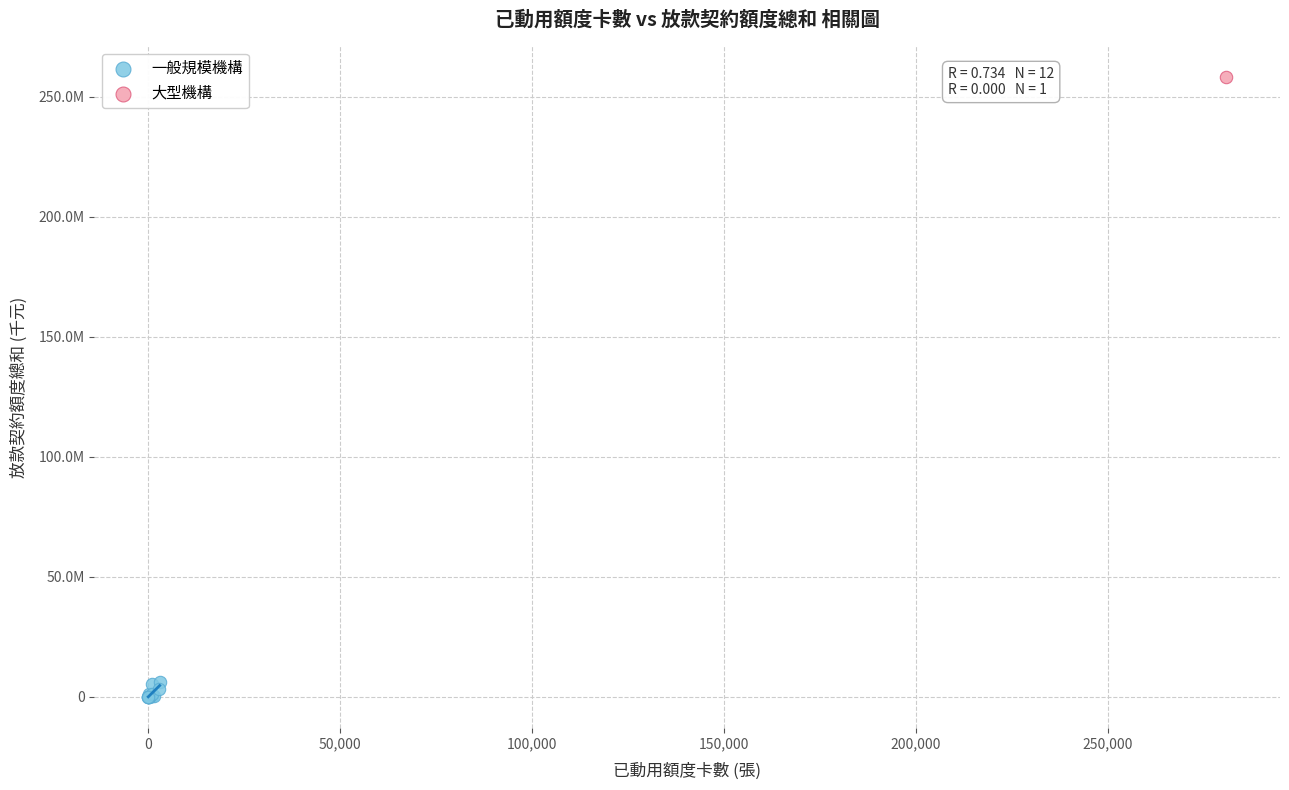

What are all the series names shown in the legend?

一般規模機構, 大型機構